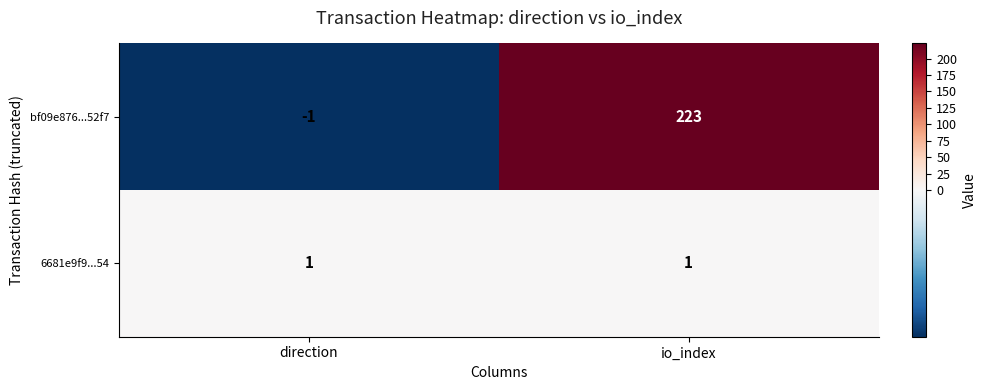

Which series has the widest spread of values?

bf09e876...52f7